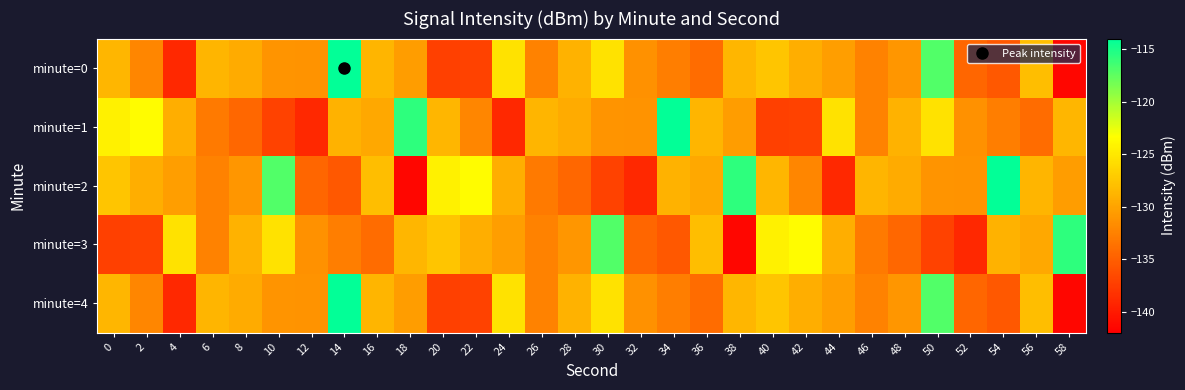

List the series in order of their peak value, highest first.

minute=0, minute=1, minute=2, minute=4, minute=3